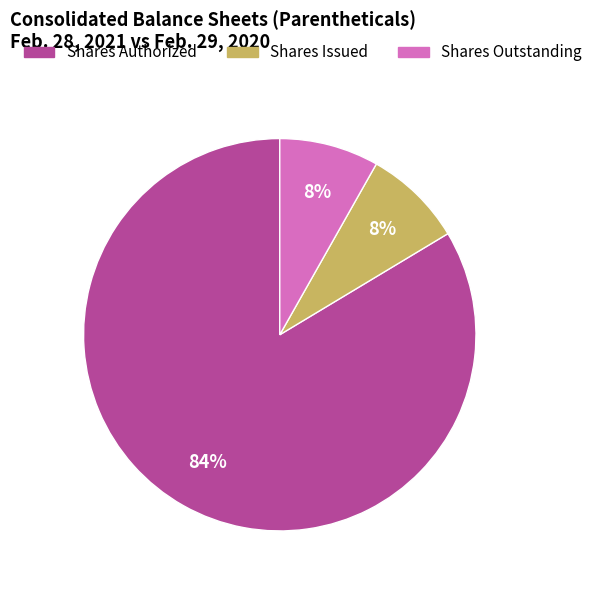

To the nearest percent, what percentage of the pie is Shares Issued?

8%